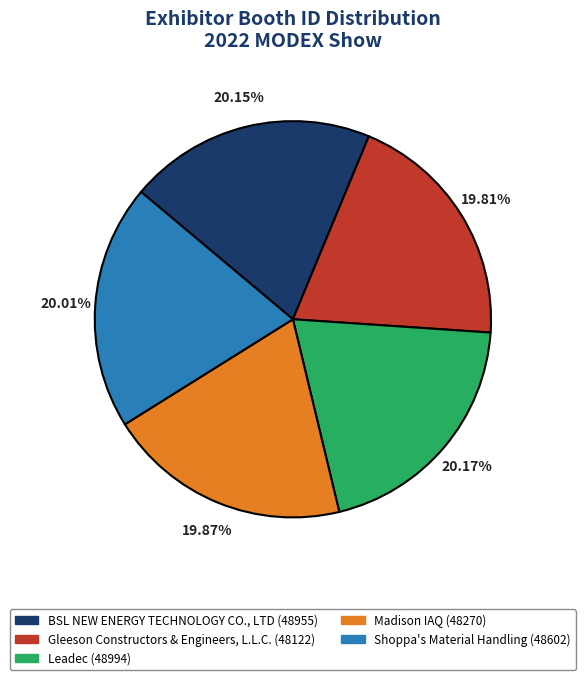

To the nearest percent, what percentage of the pie is Leadec?

20%